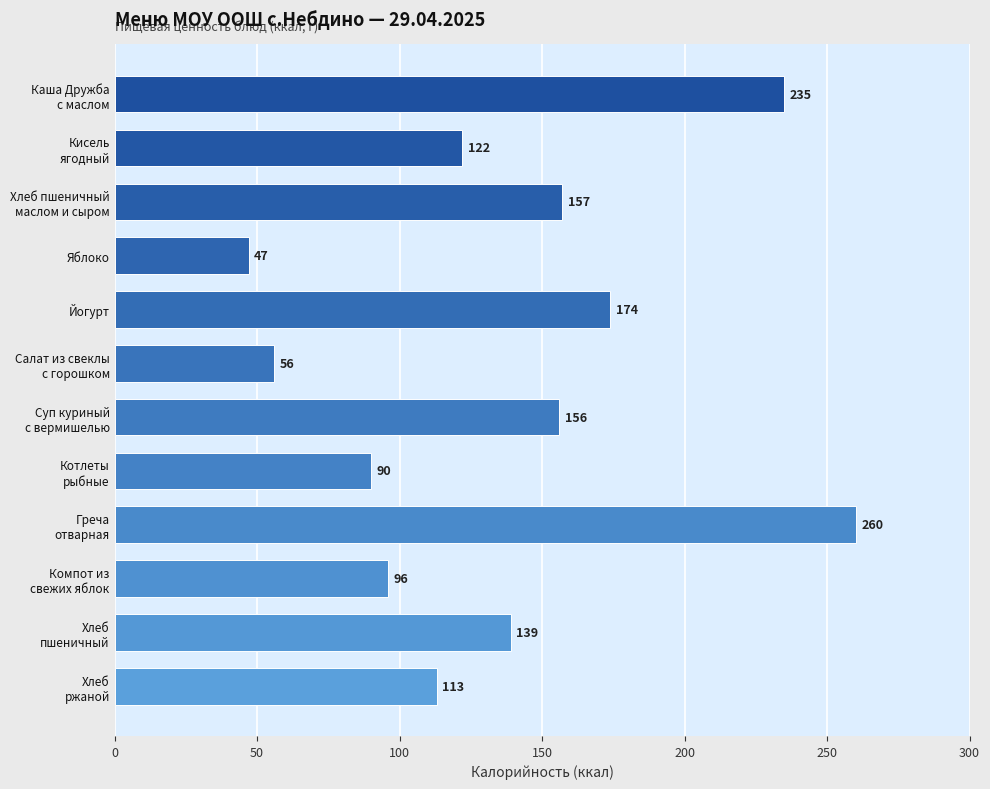

At which category does the chart reach its peak across all series?

Греча
отварная